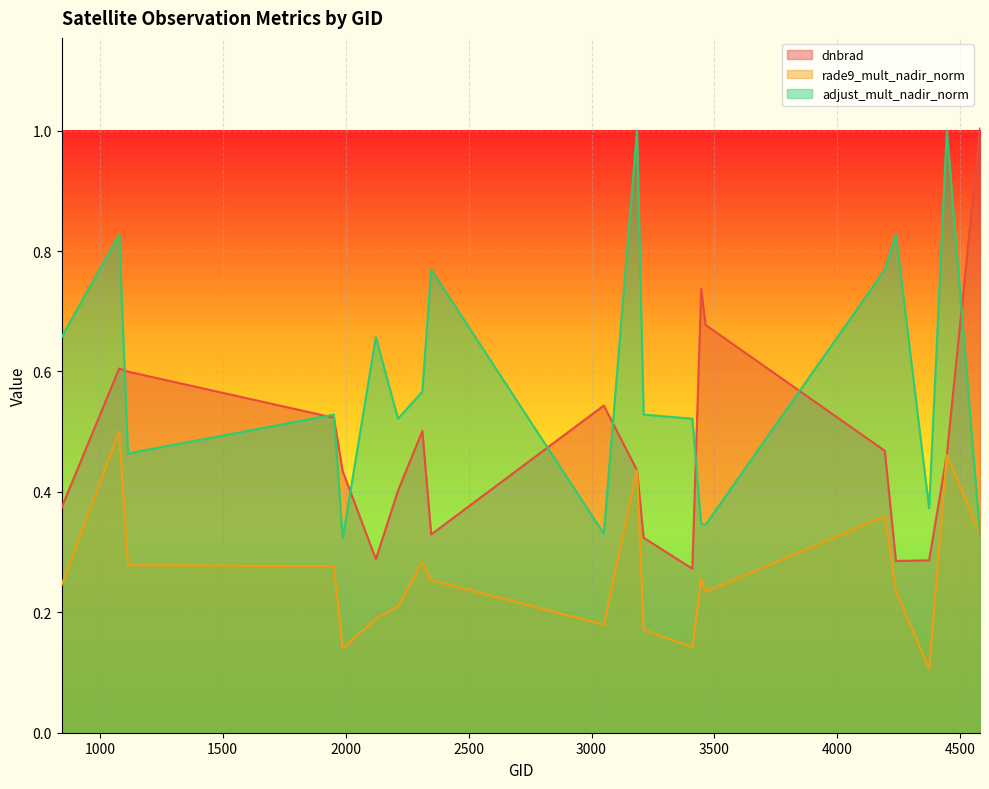

Is the value of rade9_mult_nadir_norm at 3212 greater than the value of dnbrad at 4238?

No